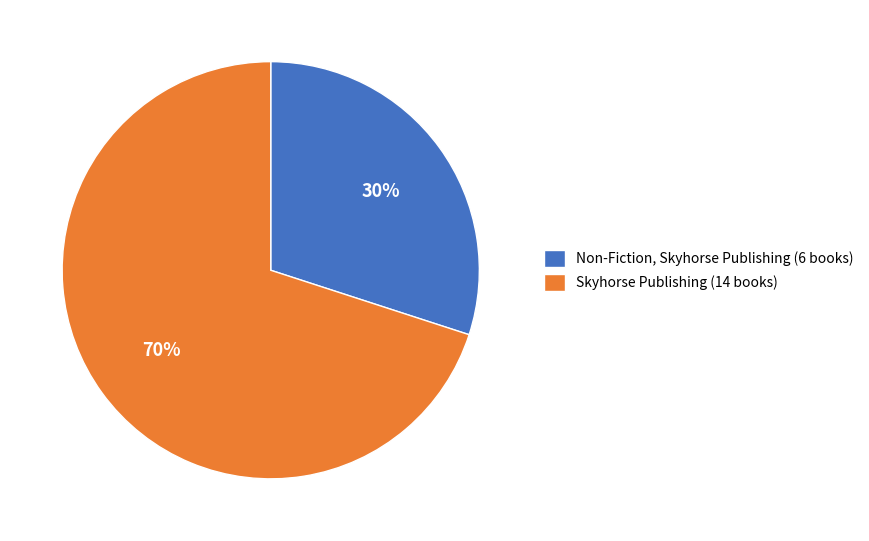

Is it true that Skyhorse Publishing is 70% of the pie?

True